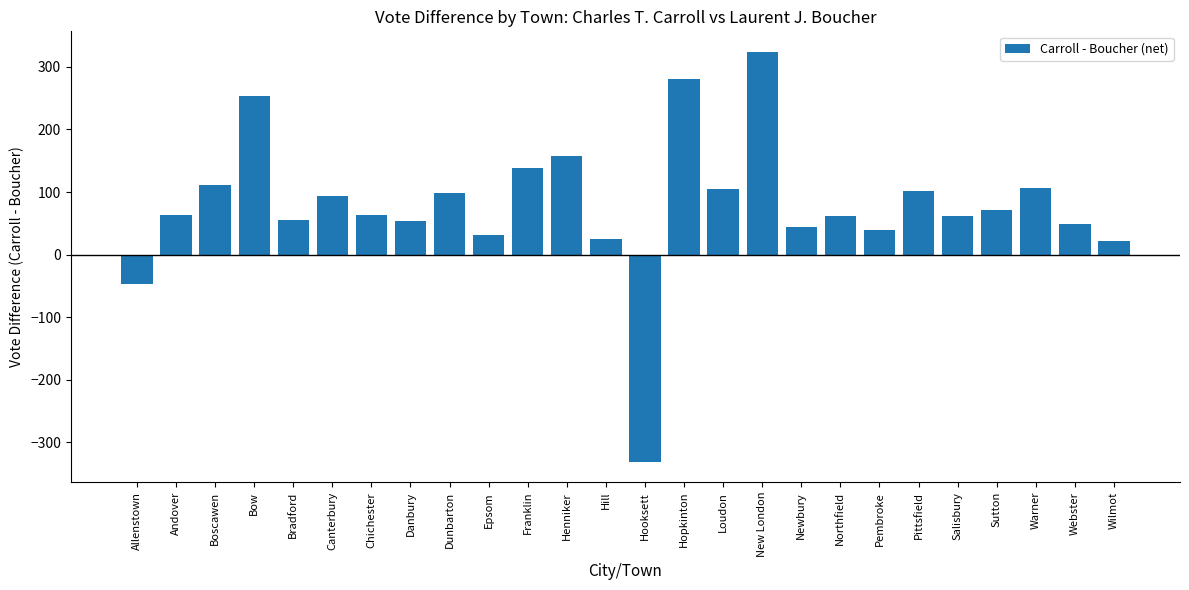

What is the change in value from Dunbarton to Franklin?

+39